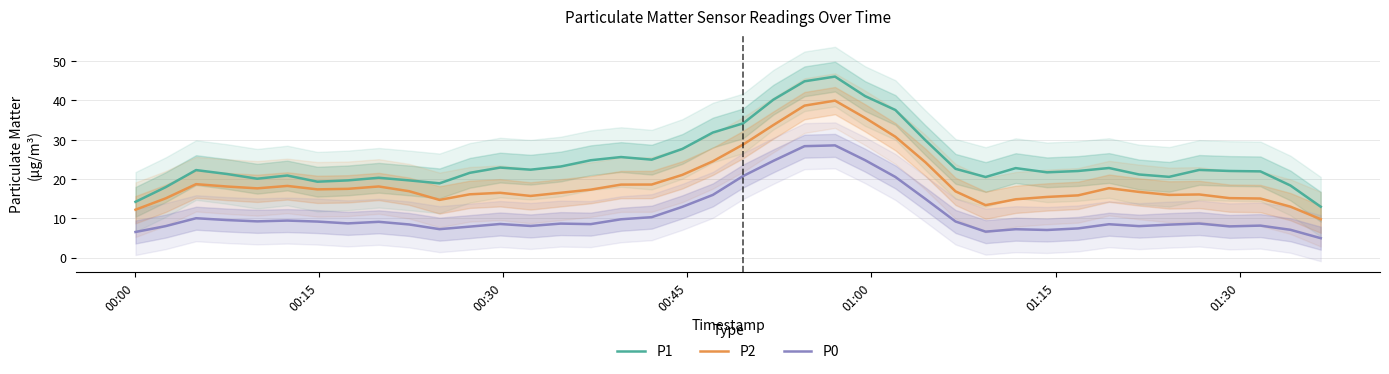

What is the difference between the maximum and minimum values in the P1 series?

33.1